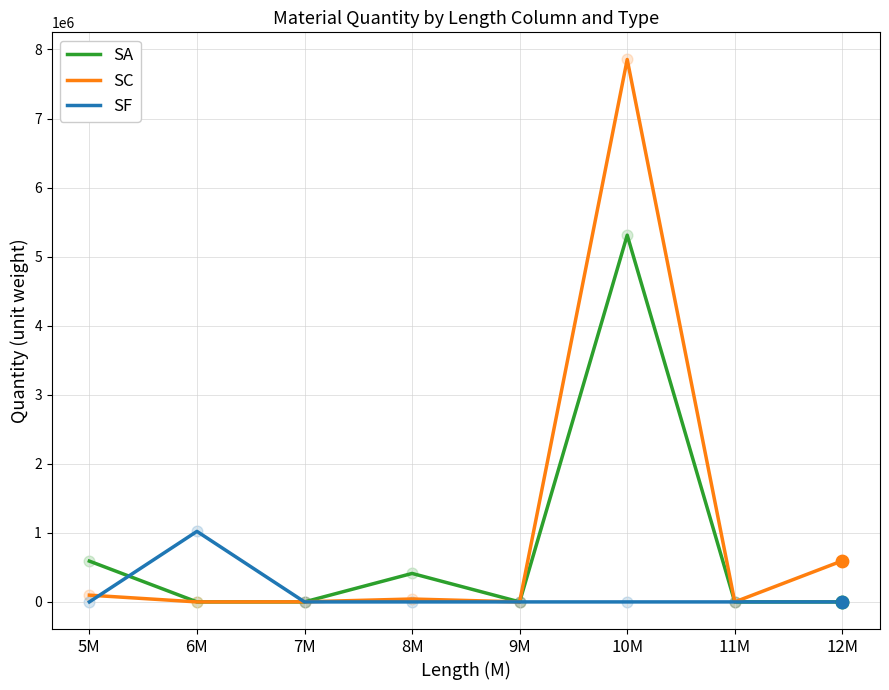

Is the value of SA at 9M greater than the value of SC at 12M?

No